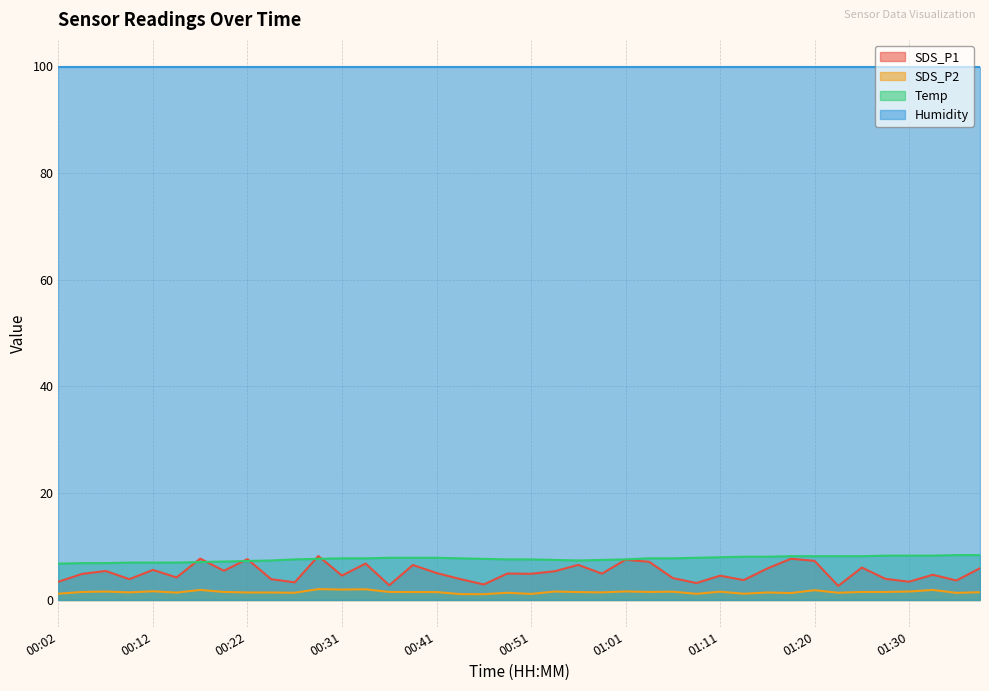

Which series has the largest range (max minus min)?

SDS_P1